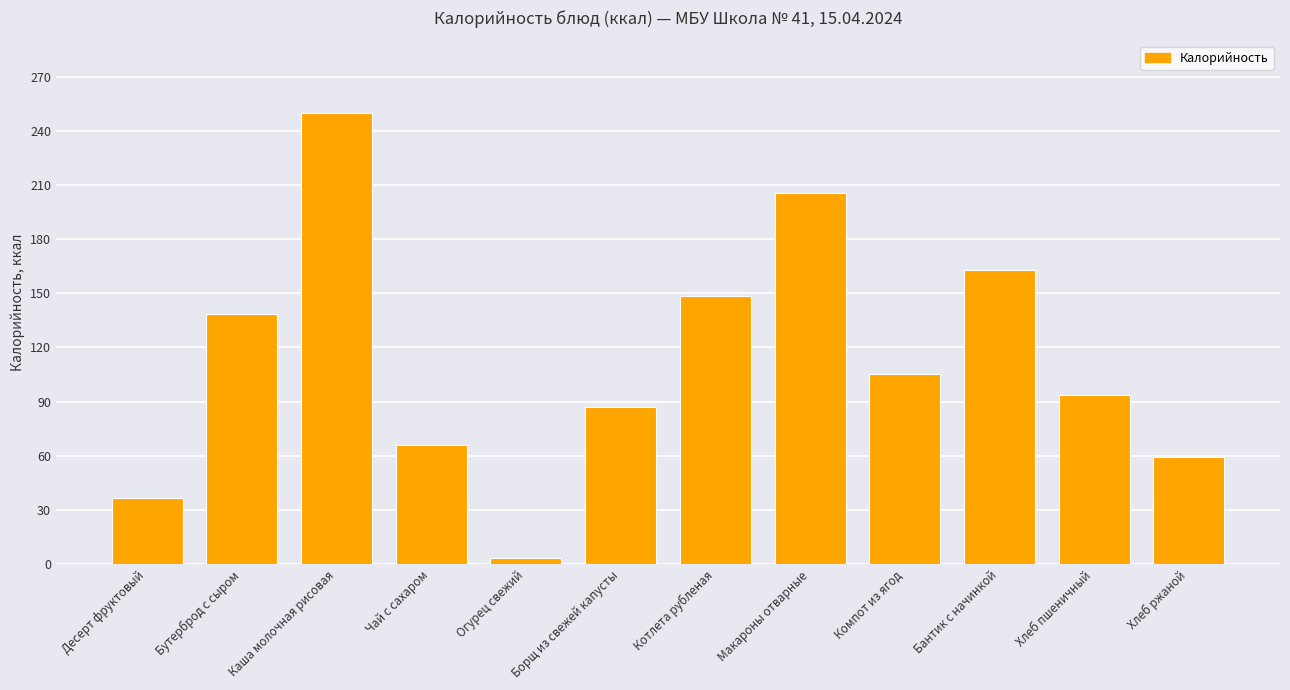

What is the value of the 11th bar from the left?

93.8